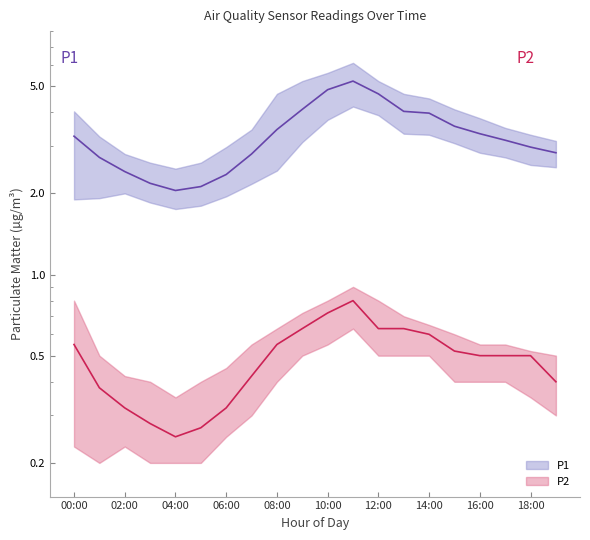

What is the label of the 20th point from the right?

00:00